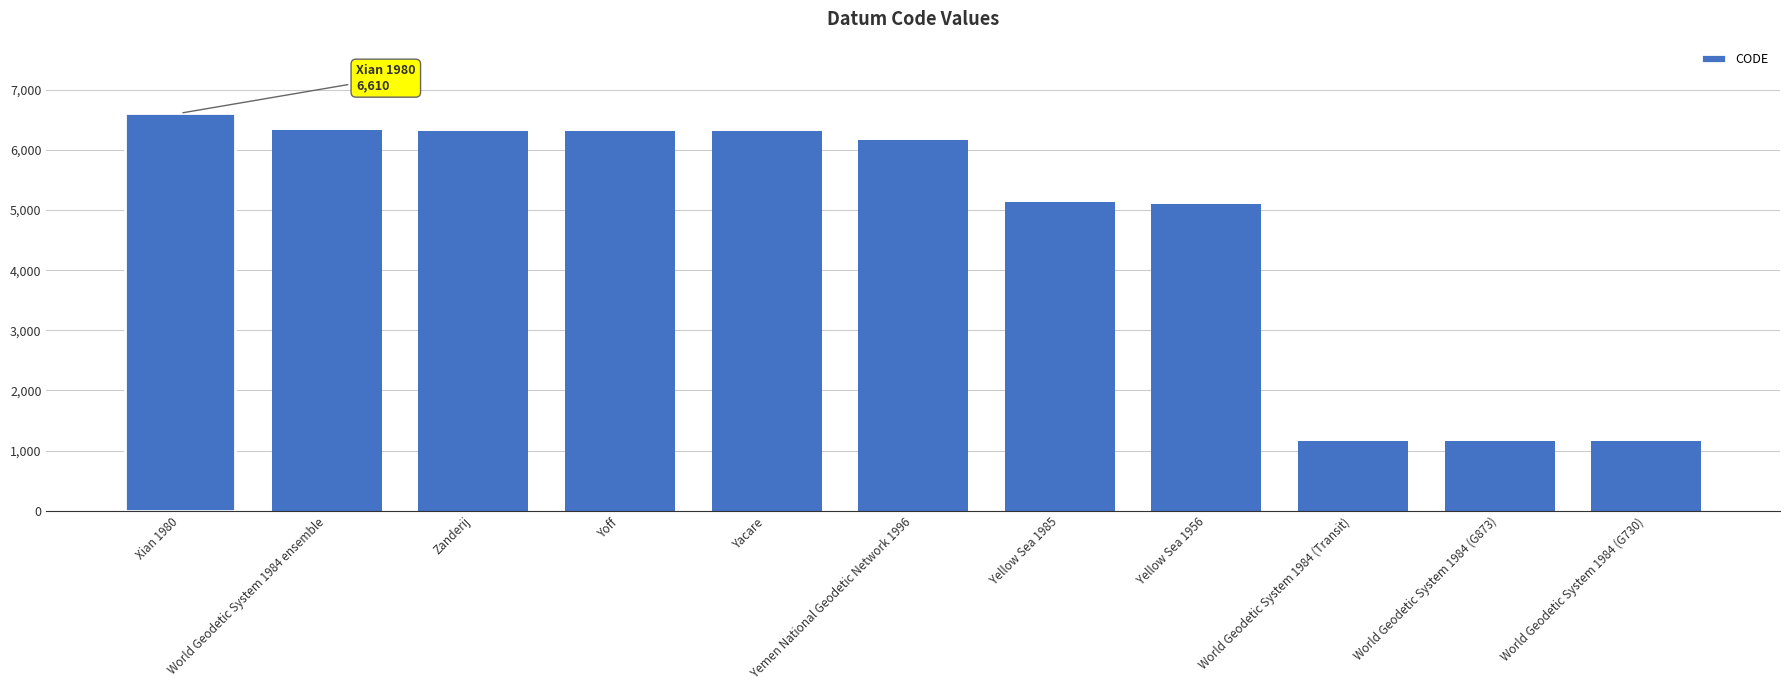

What is the average value?

4704